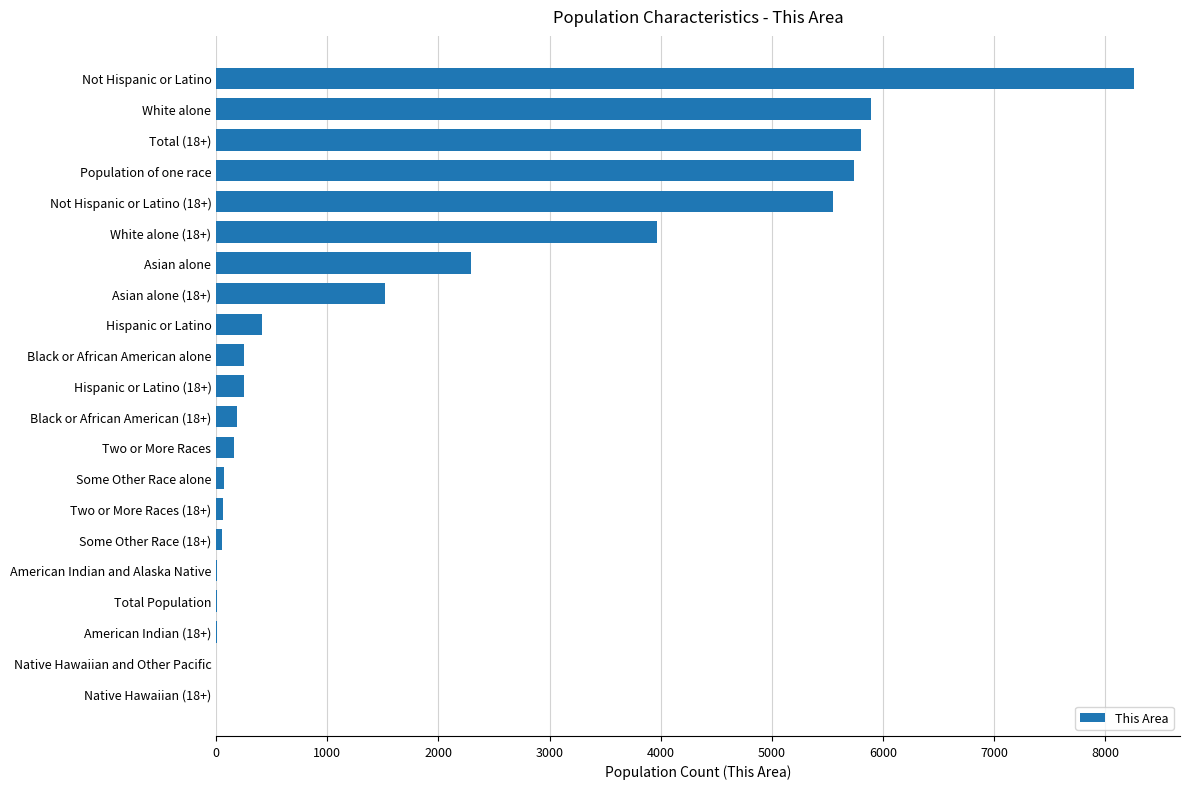

Where is the data nearest to the value 4130?

White alone (18+)